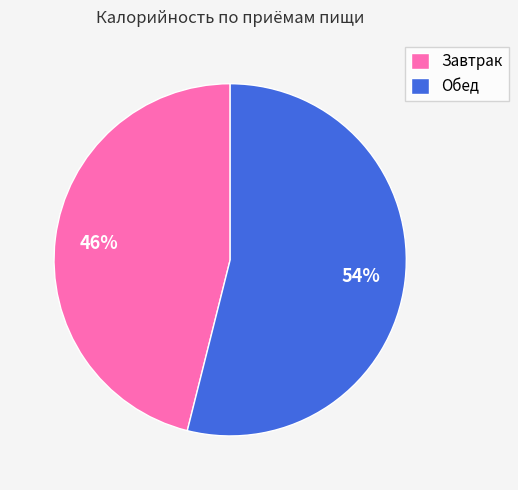

How many slices are in this pie chart?

2